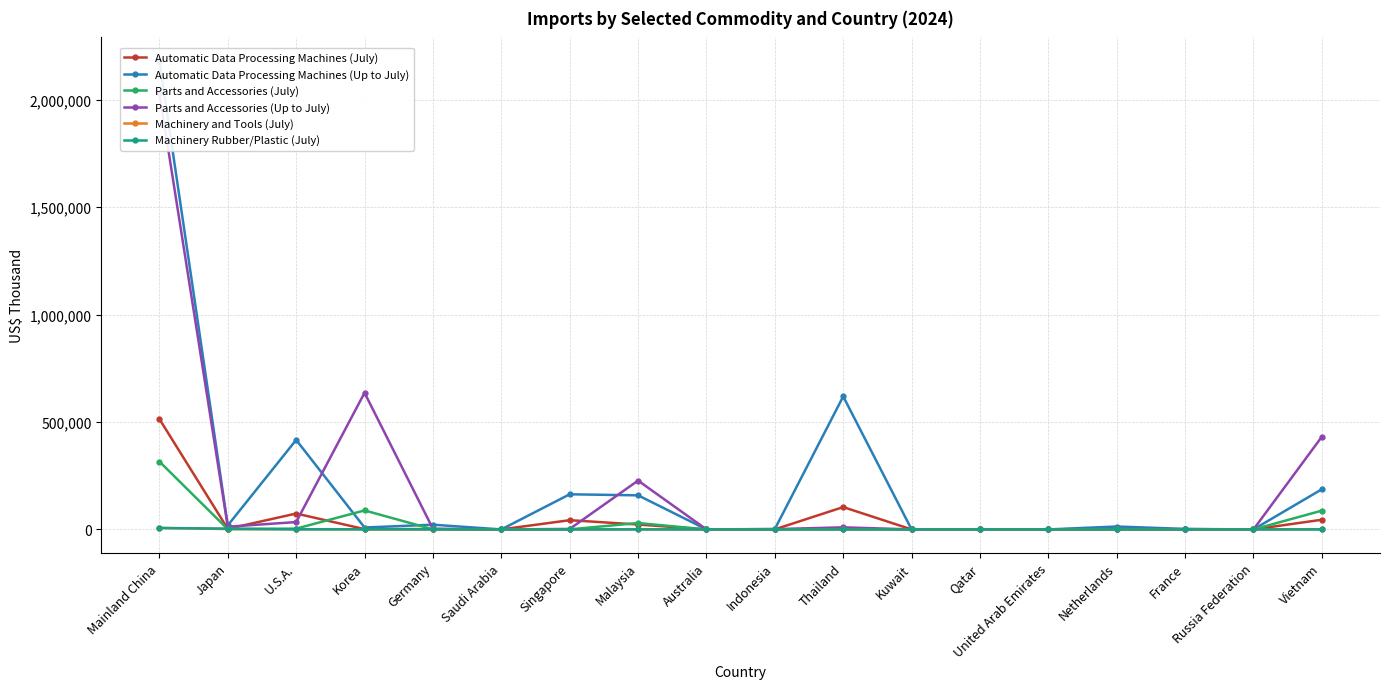

How many values in the Automatic Data Processing Machines (July) series exceed 1763?

8